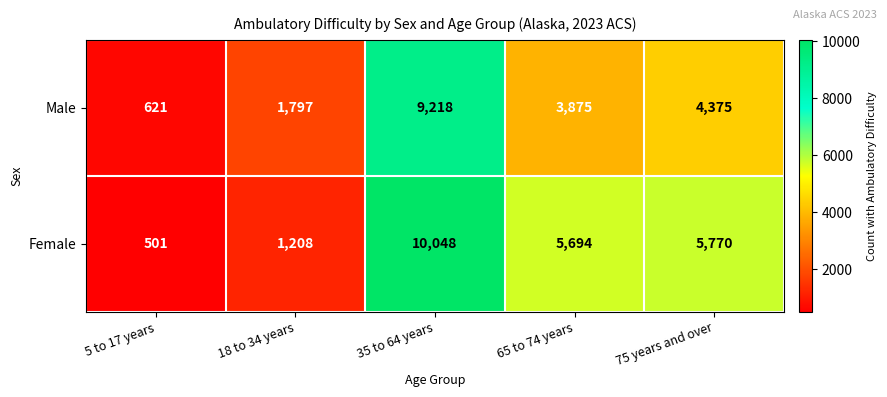

What is the difference between the second highest and second lowest values in the Female series?

4562